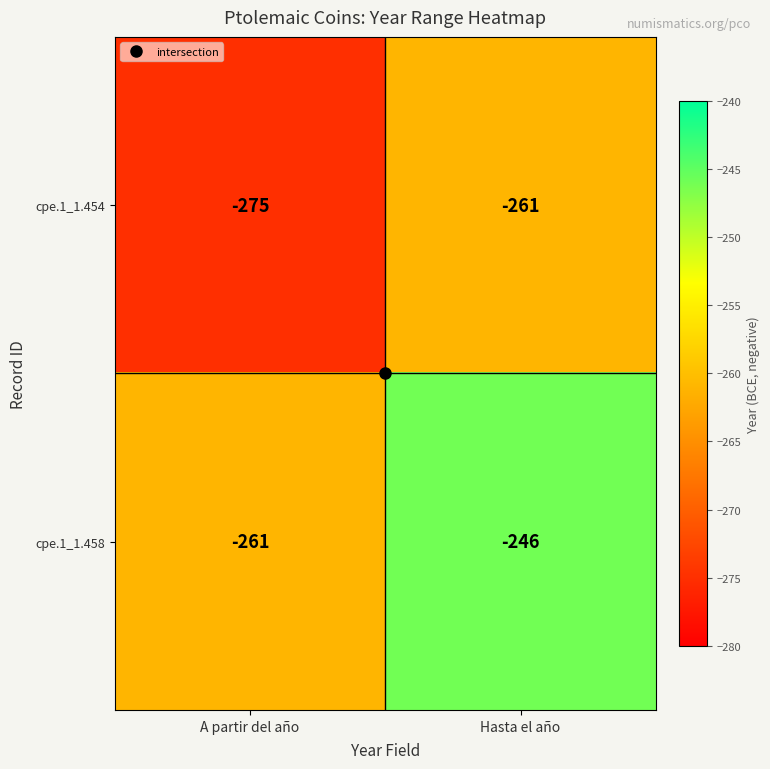

Which label corresponds to the smallest value in the chart?

A partir del año